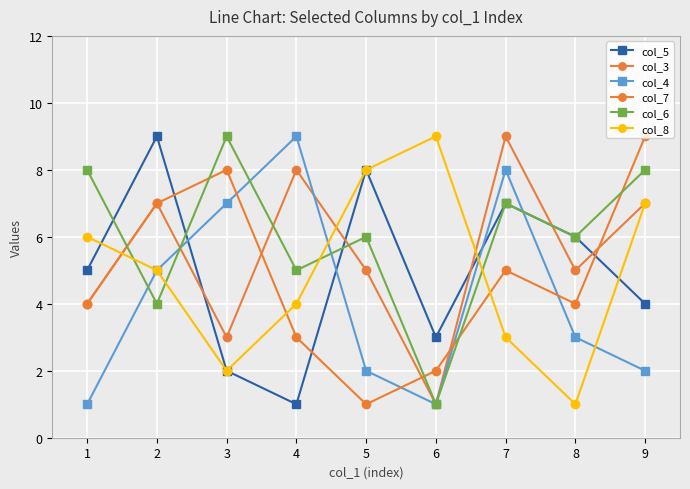

Which series has the largest total across all categories?

col_6